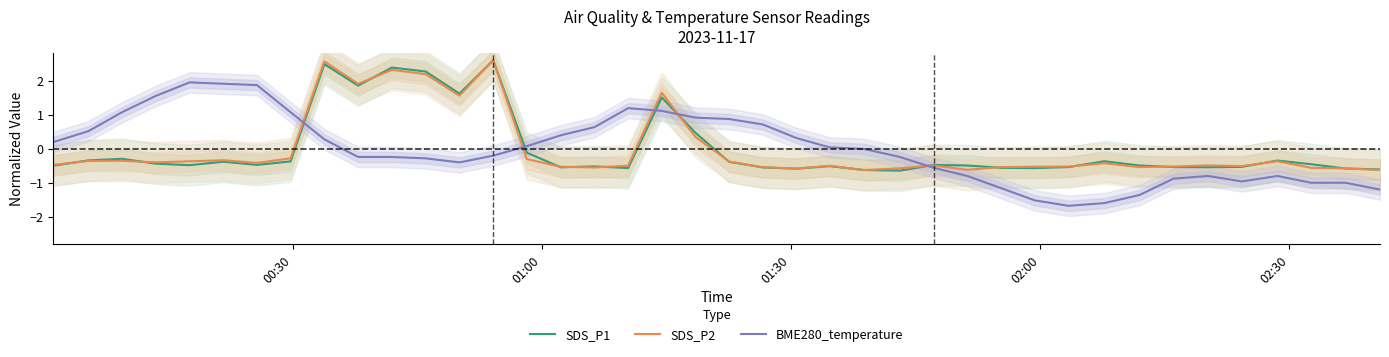

What is the lowest value of the BME280_temperature series?

-1.7